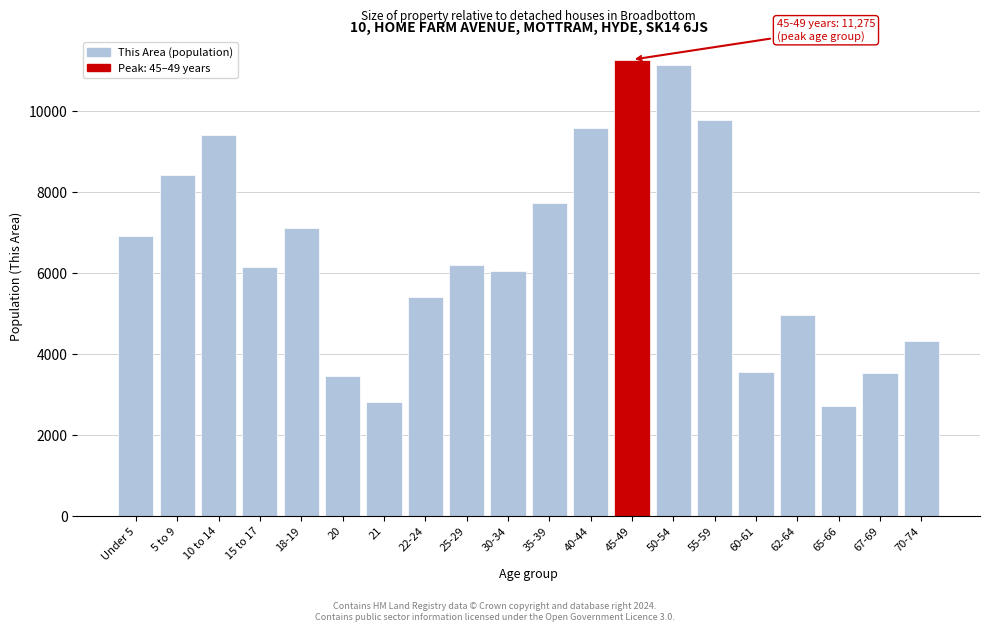

What is the value of the 17th bar from the left?

4966